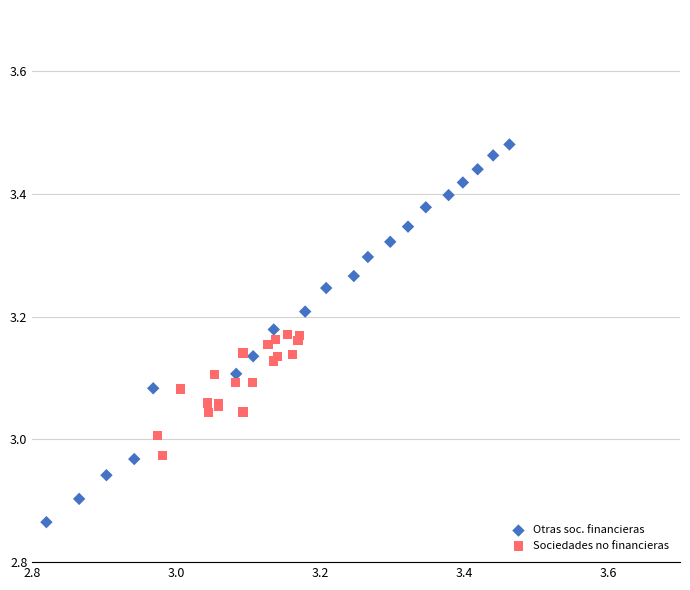

Which series has the largest Y range (max minus min)?

Otras soc. financieras